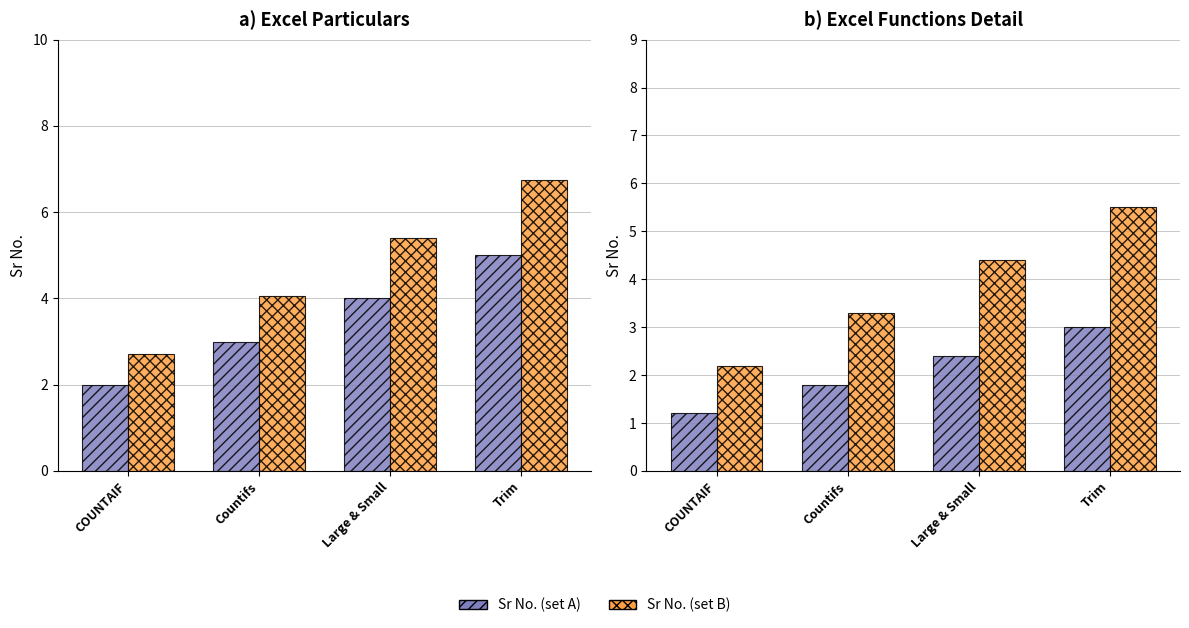

What is the value of the Sr No. (set A) bar at the 1st from the left?

1.2